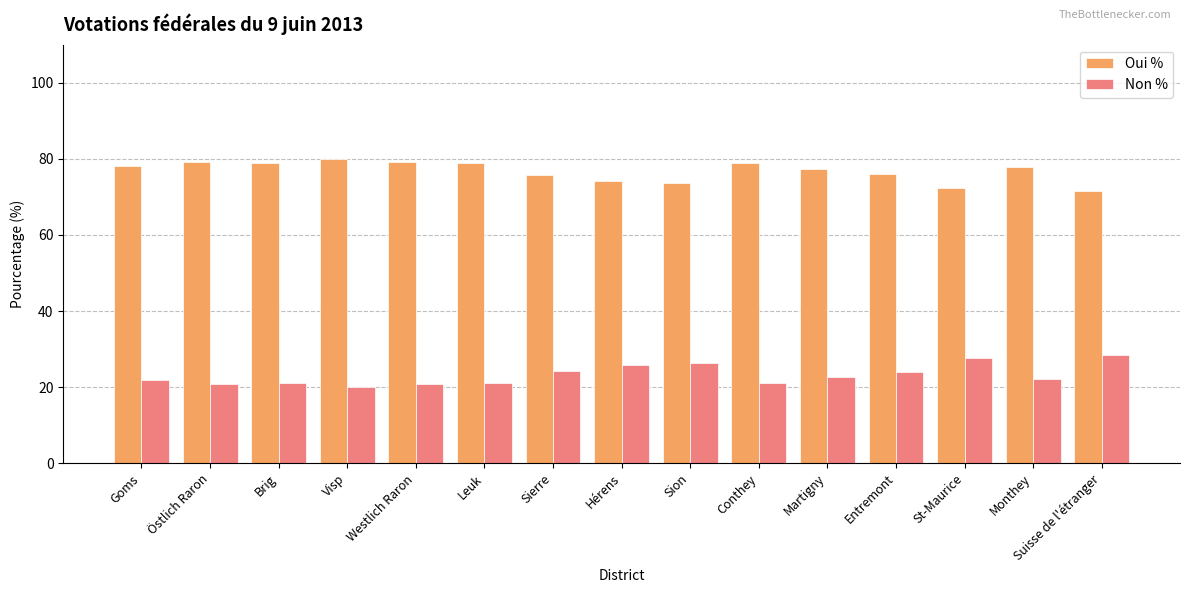

Does the chart contain stacked bars?

No